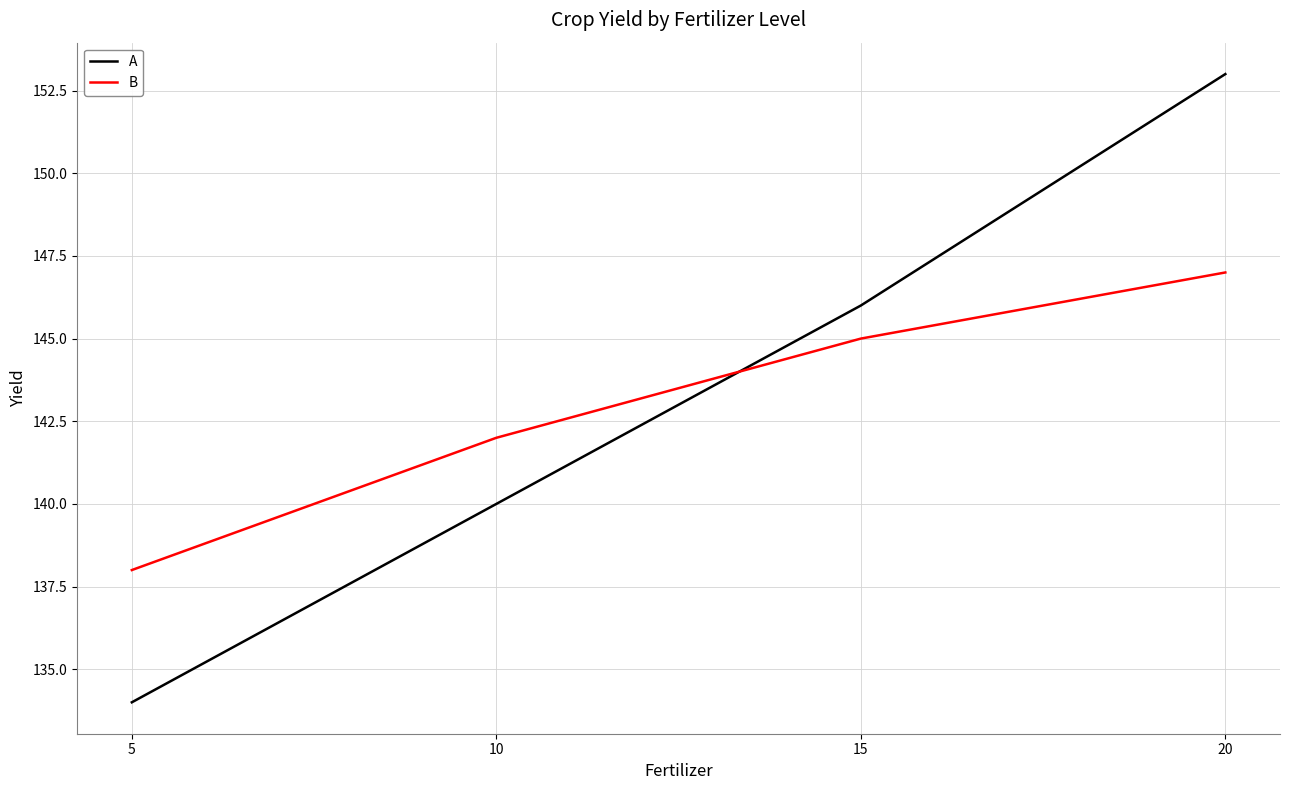

At 20, list the series in order from smallest to largest.

B, A